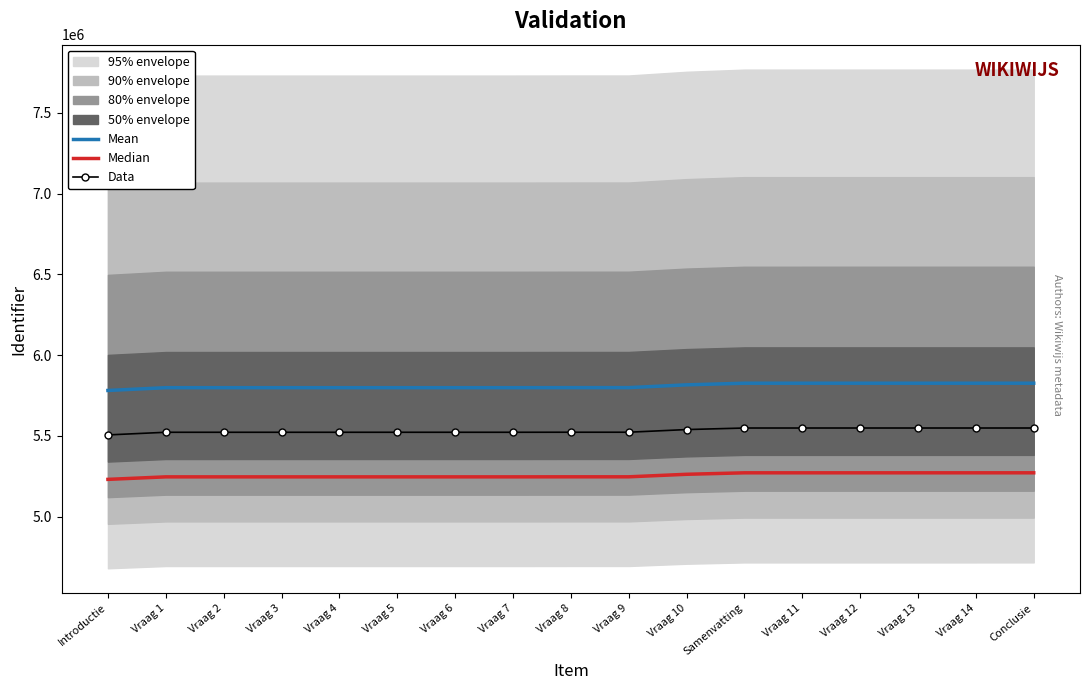

What is the total value across all series at Vraag 8?

16566120.0